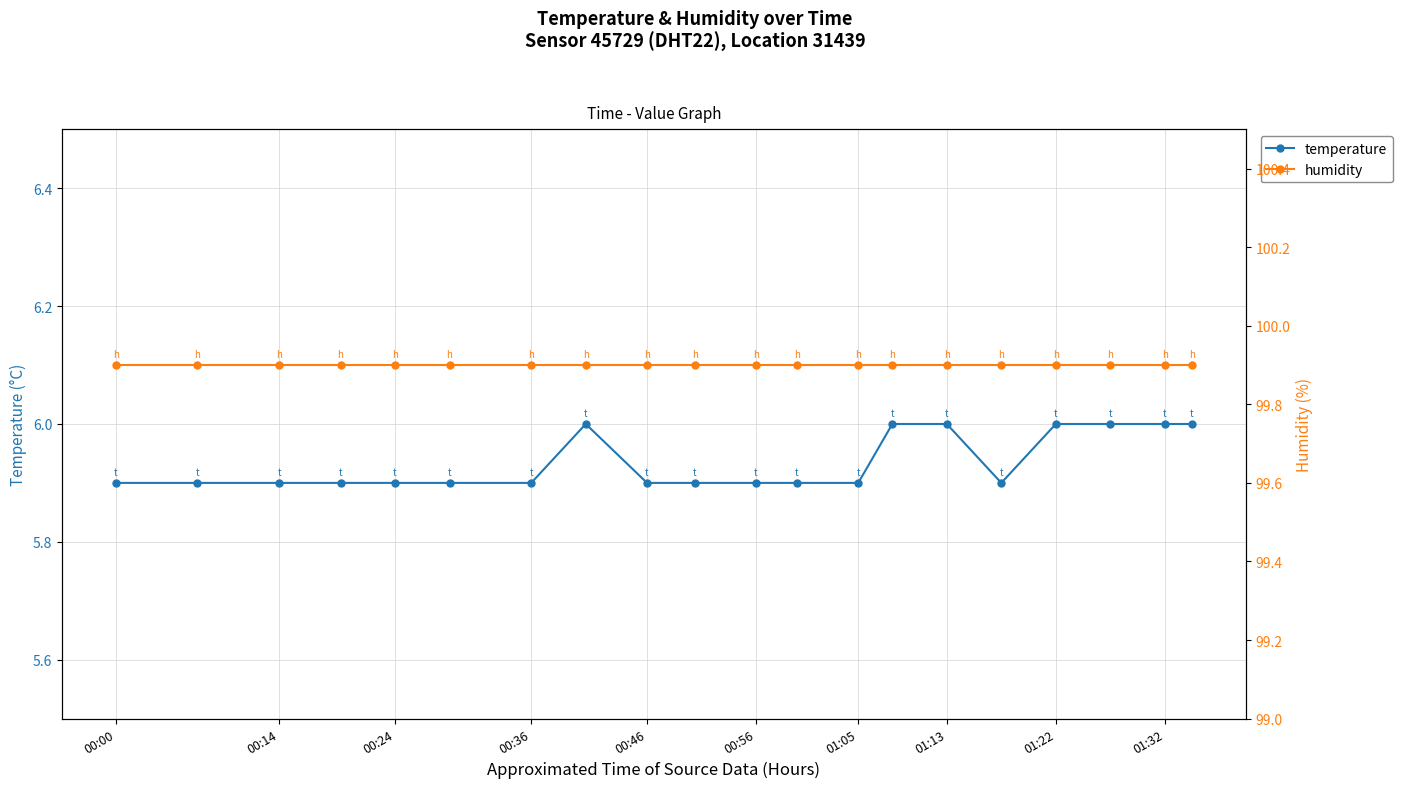

The temperature series shows 7.9 at 00:00. True or false?

False